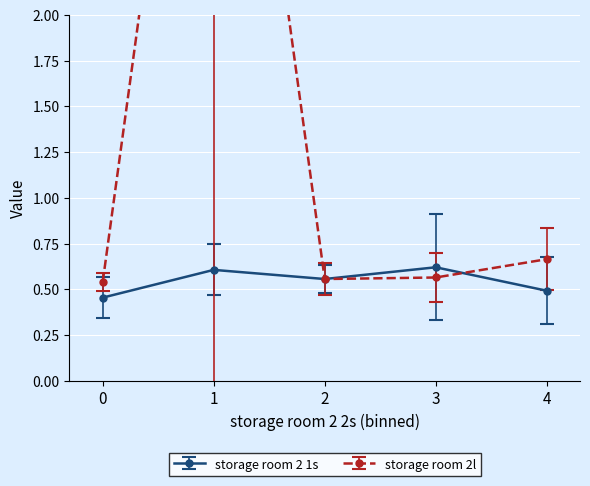

In storage room 2 1s, how many points are lower than both neighbors (excluding endpoints)?

1